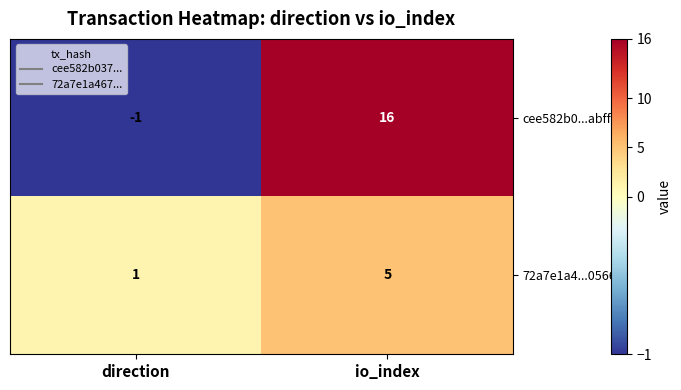

Reading left to right, extract all data points from this chart.

cee582b0...abff7: direction=-1	io_index=16
72a7e1a4...0566f: direction=1	io_index=5